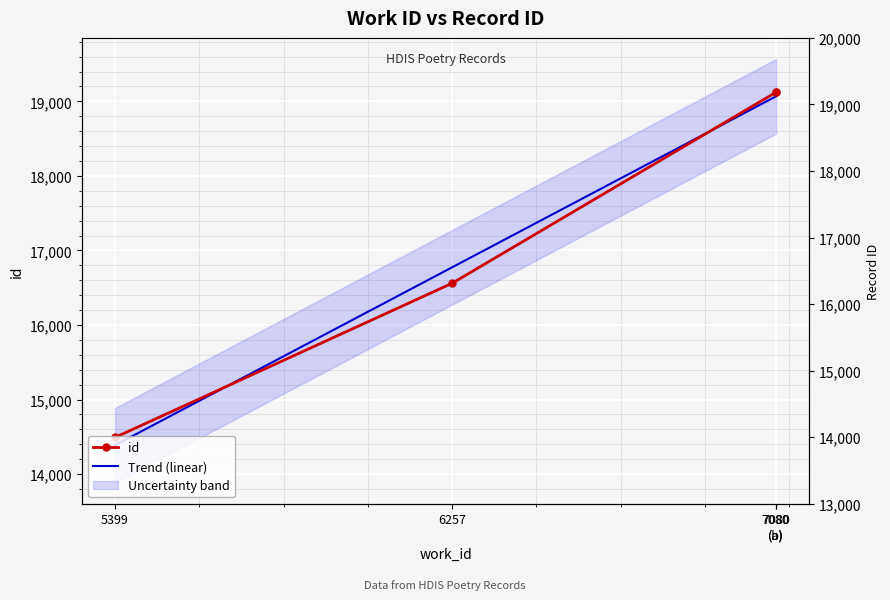

What is the total value across all series at 7080
(a)?

38183.5